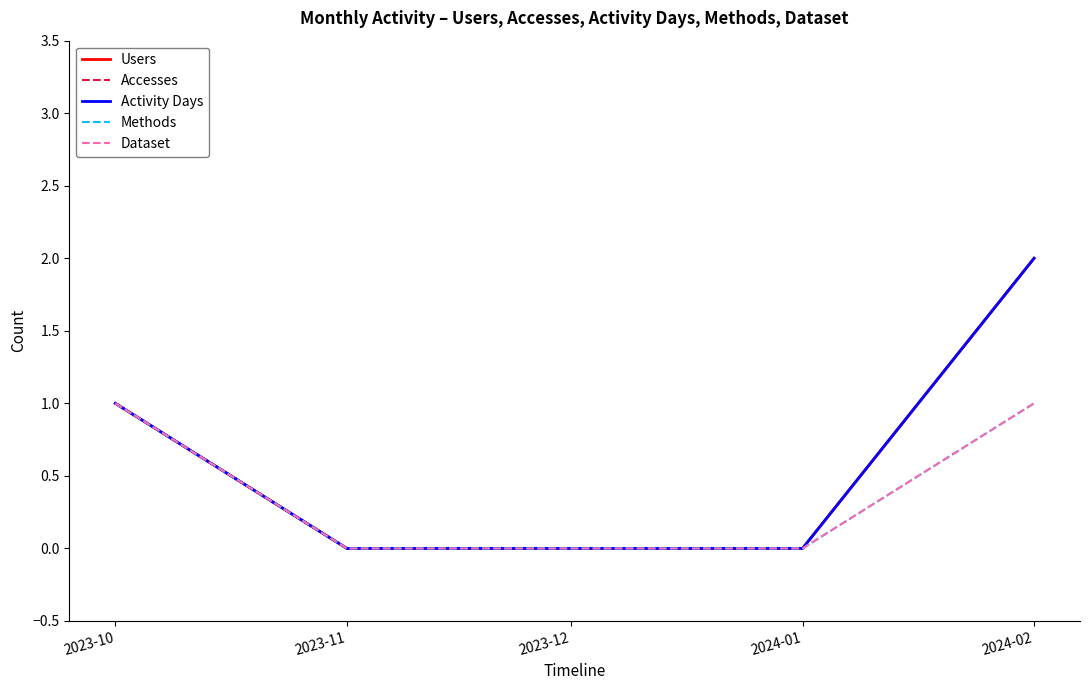

Which series has the largest total across all categories?

Users